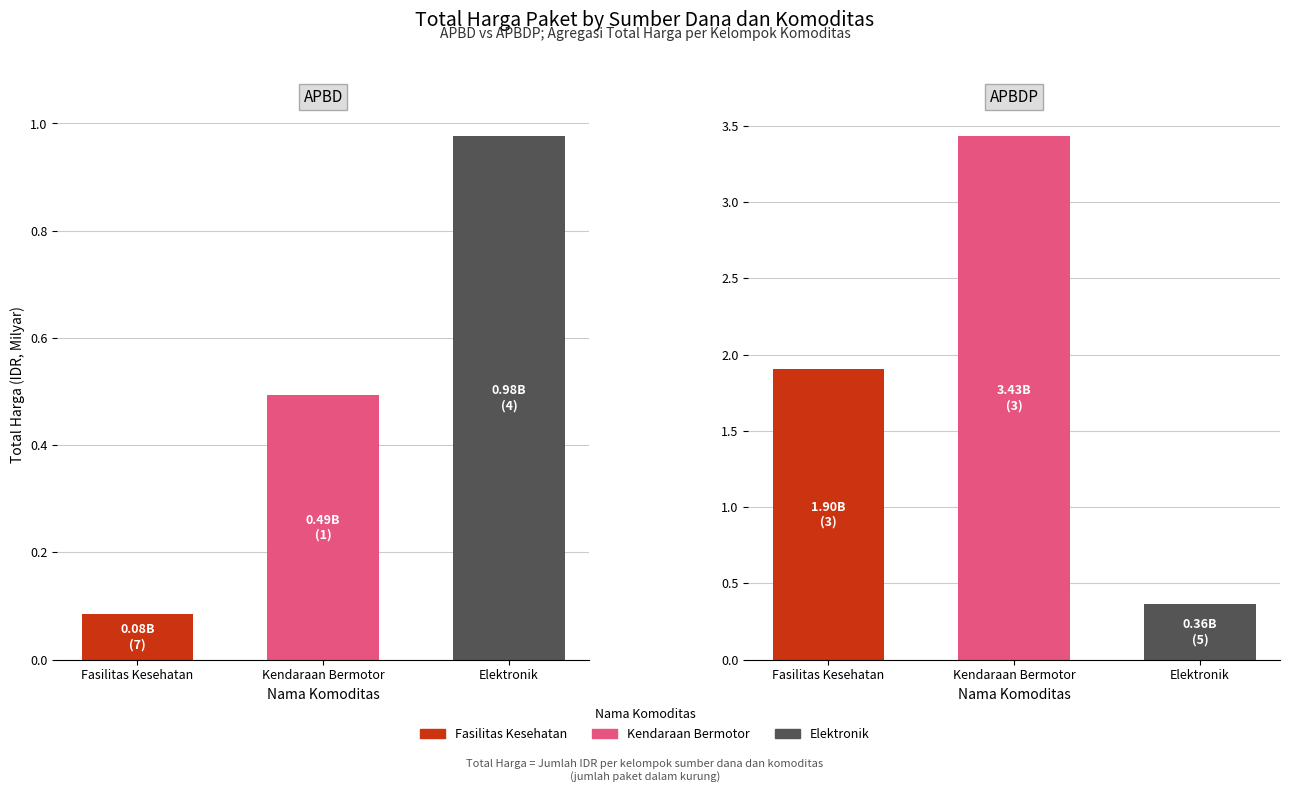

What is the highest value of the APBDP series?

3.4